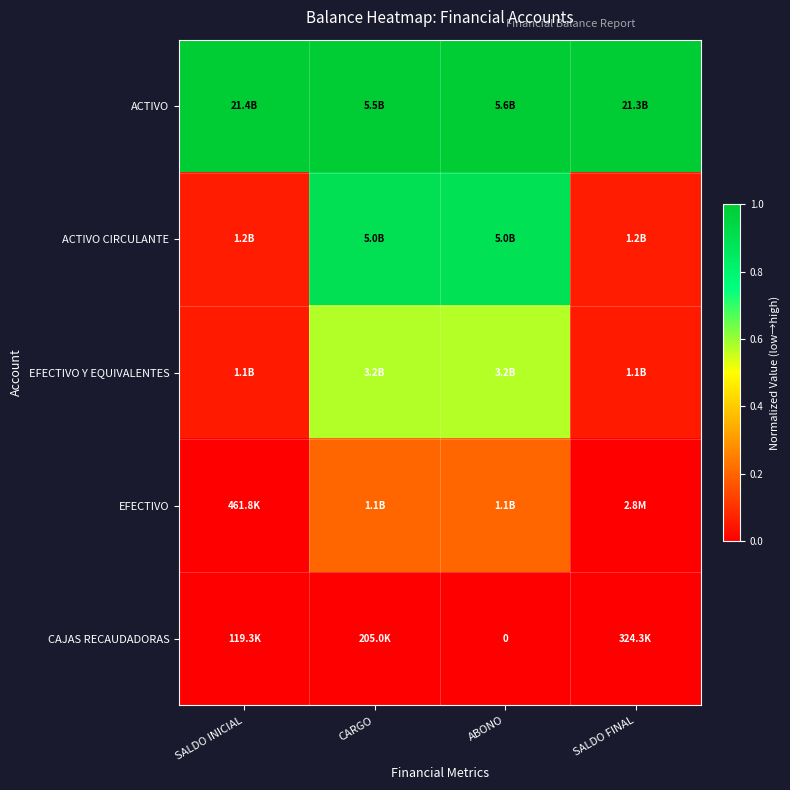

Is the value of ACTIVO CIRCULANTE at ABONO greater than the value of ACTIVO at ABONO?

No